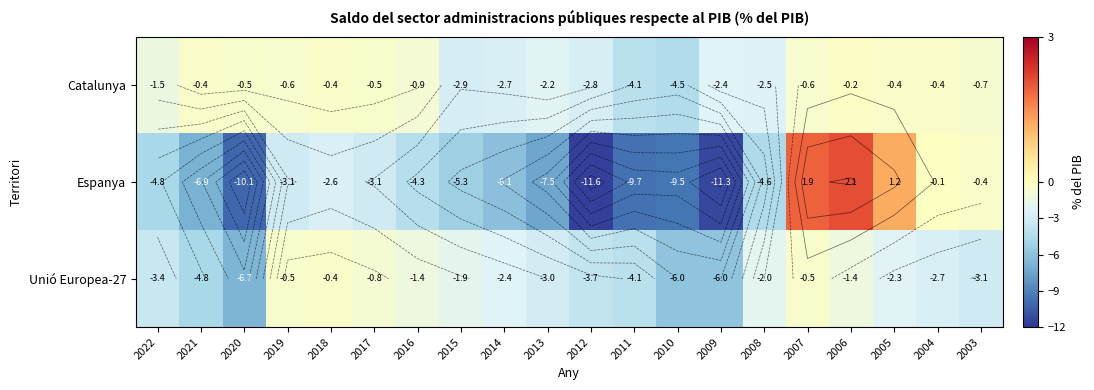

How many categories are shown in the chart?

20